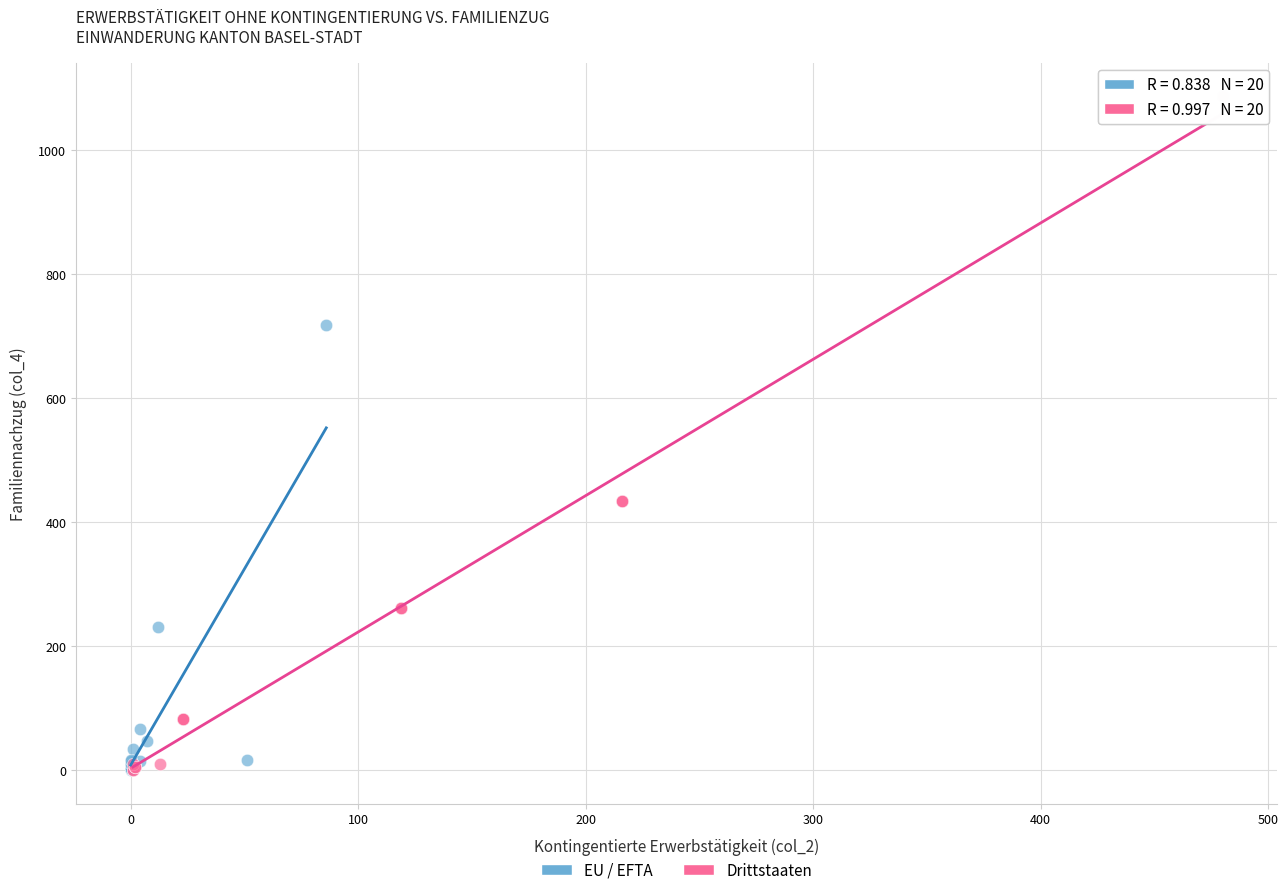

Which series contains the highest Y value?

Drittstaaten